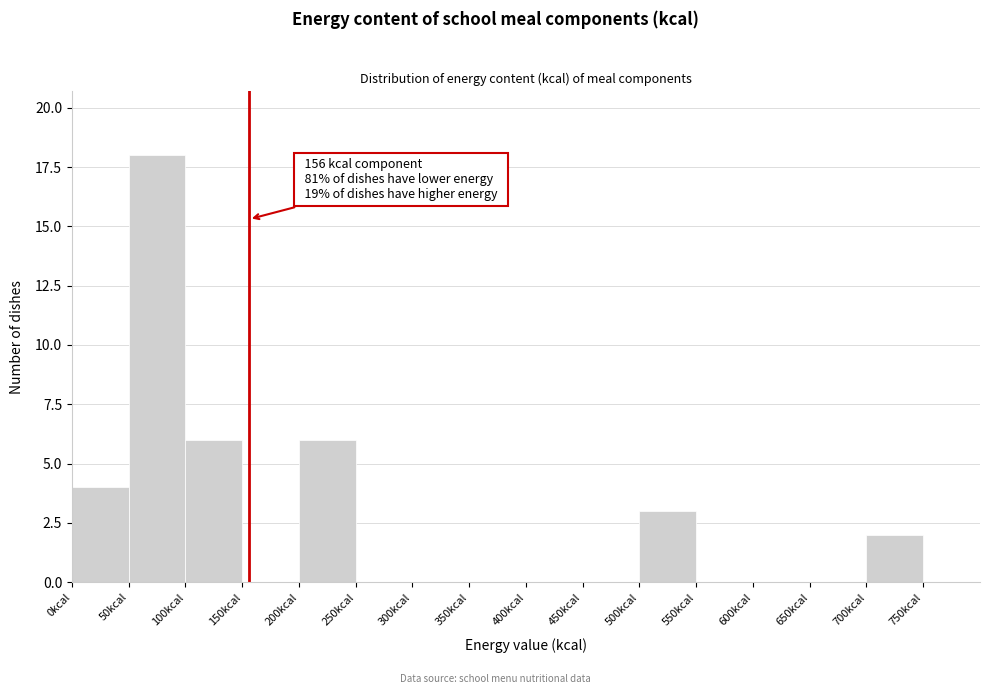

Over which range of the x-axis is the bar tallest?

50 to 100